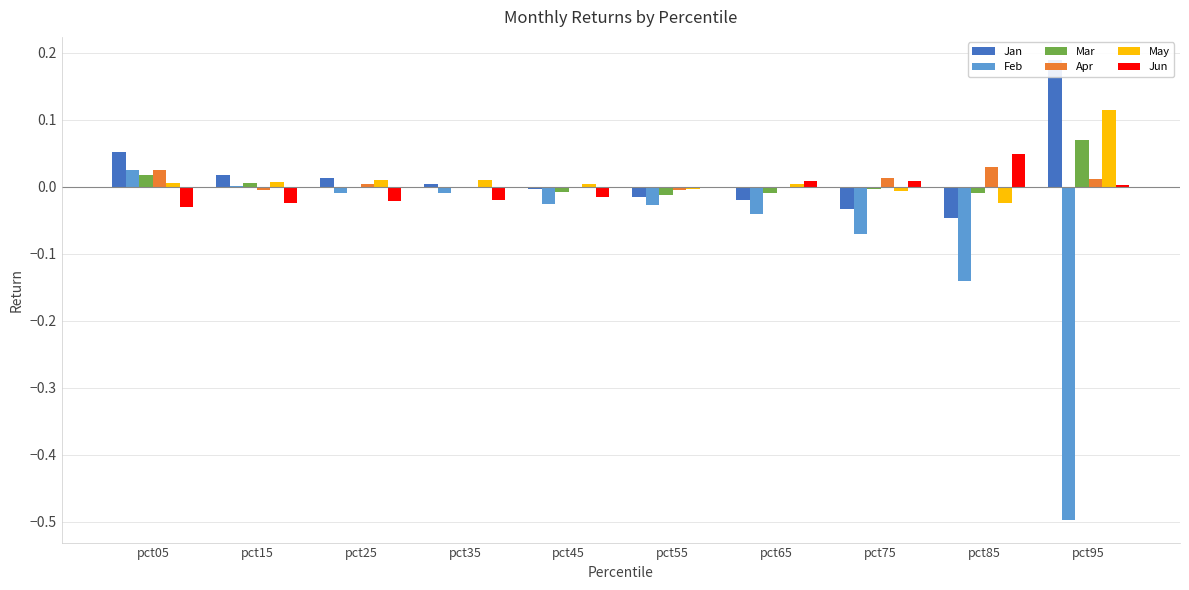

How many bars are there in each group?

6